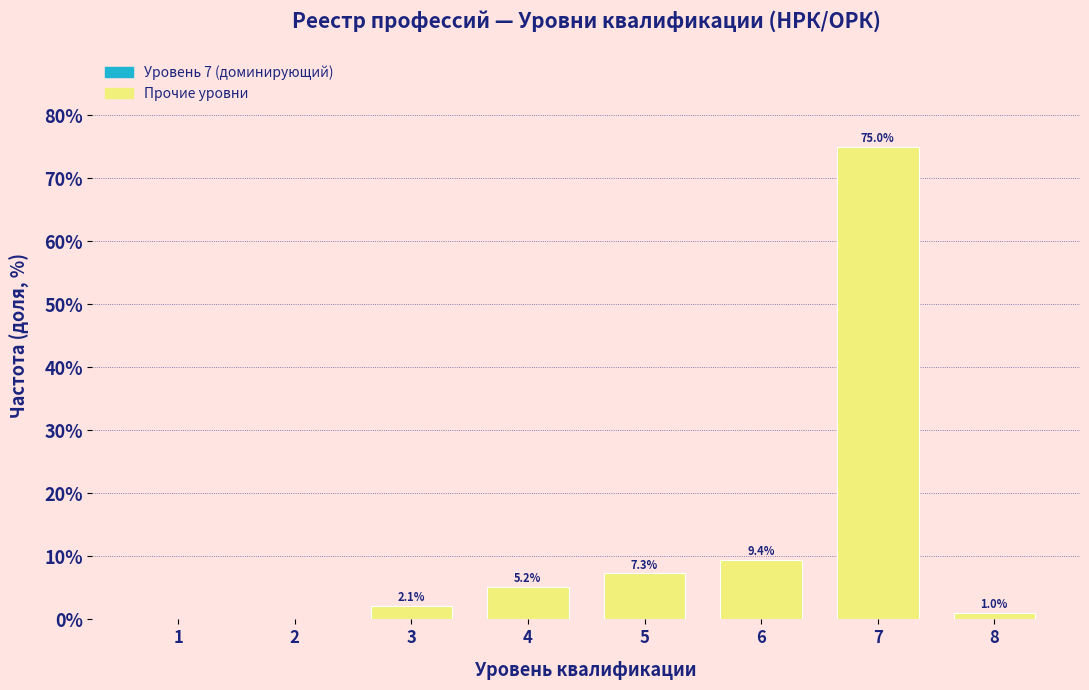

Reading left to right, what are all the values shown in this chart?

1=0.0	2=0.0	3=2.1	4=5.2	5=7.3	6=9.4	7=75.0	8=1.0